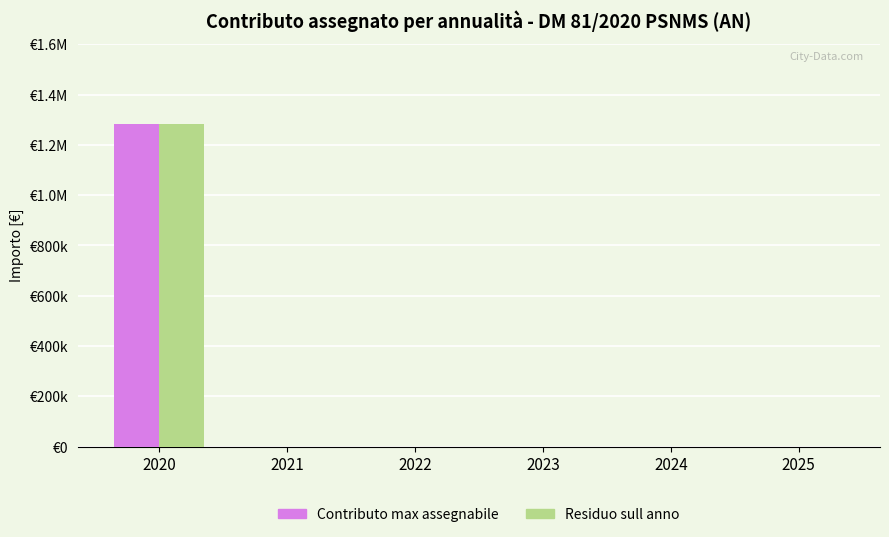

Reading right to left, what are all the values shown in this chart?

Contributo max assegnabile: 2025=0.0	2024=0.0	2023=0.0	2022=0.0	2021=0.0	2020=1281676.3
Residuo sull anno: 2025=0.0	2024=0.0	2023=0.0	2022=0.0	2021=0.0	2020=1281676.3